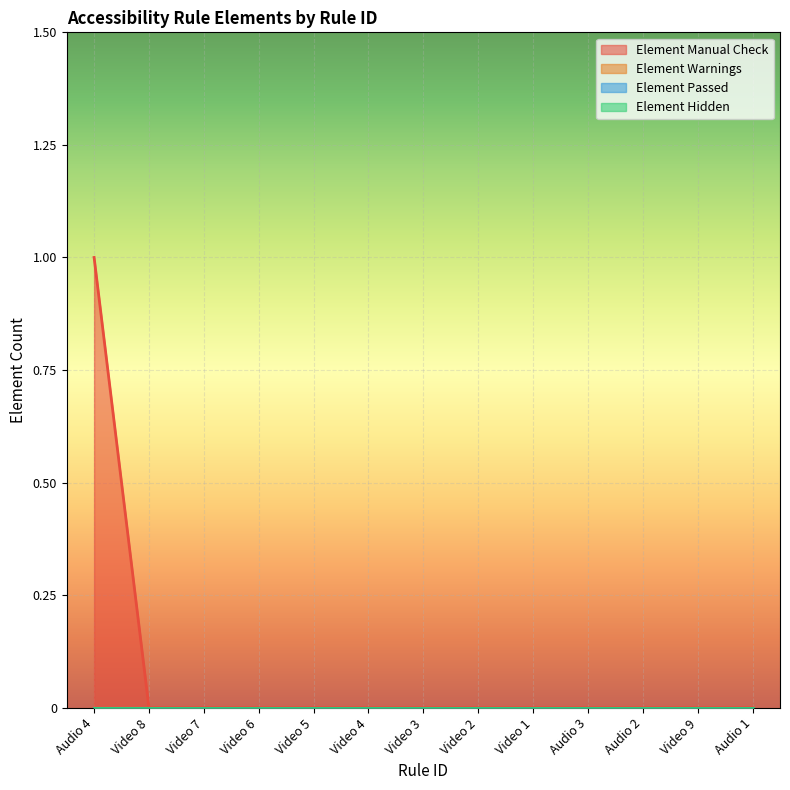

True or false: Element Warnings has a value of 0 at Video 4.

True